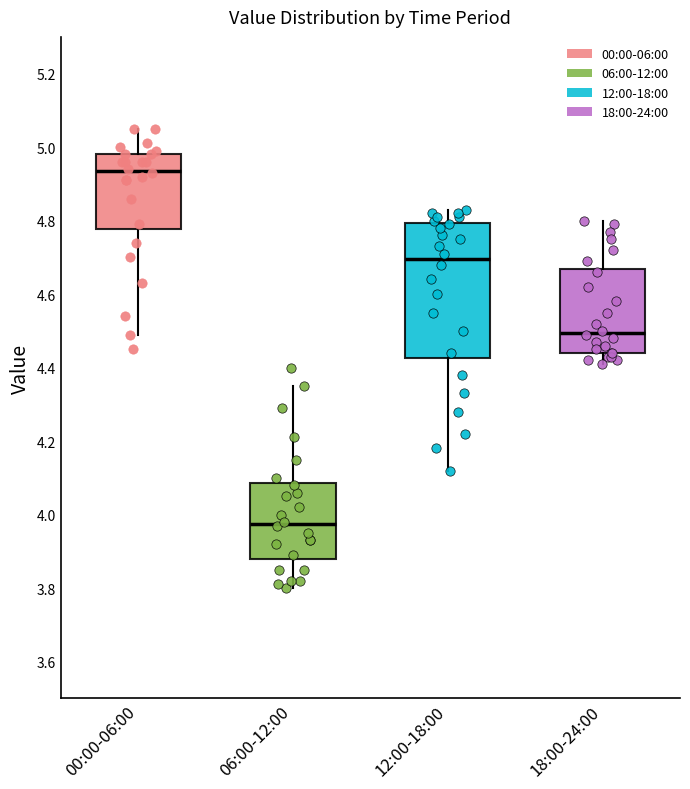

Reading left to right, transcribe this box plot: for each box, give where its median line is, the range the box spans, and where its two whiskers end, as read against the y-axis. The values are not printed on the chart, so give them approximately, as read against the axis.

00:00-06:00: median 4.94, box 4.78 to 4.98, whiskers 4.50 to 5.06
06:00-12:00: median 3.98, box 3.88 to 4.08, whiskers 3.80 to 4.36
12:00-18:00: median 4.70, box 4.42 to 4.80, whiskers 4.12 to 4.84
18:00-24:00: median 4.50, box 4.44 to 4.66, whiskers 4.42 to 4.80